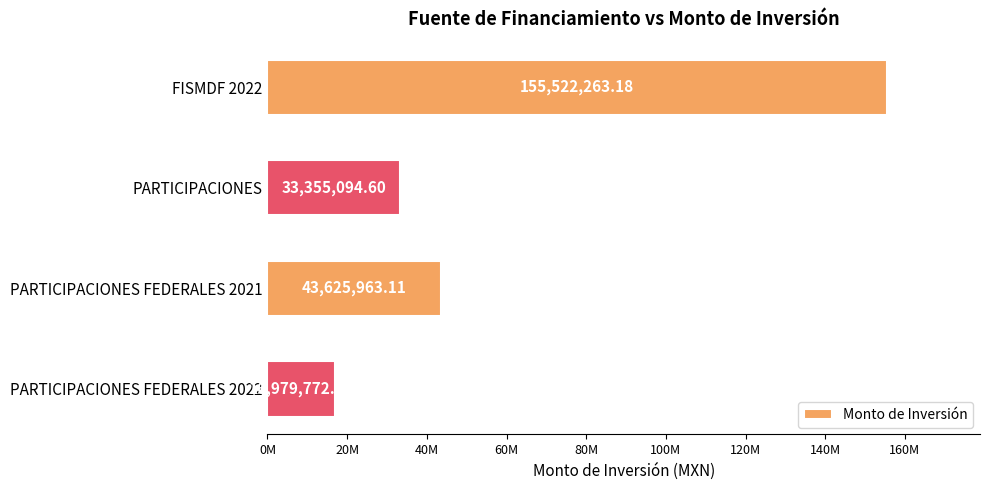

At which category does the chart reach its peak across all series?

FISMDF 2022